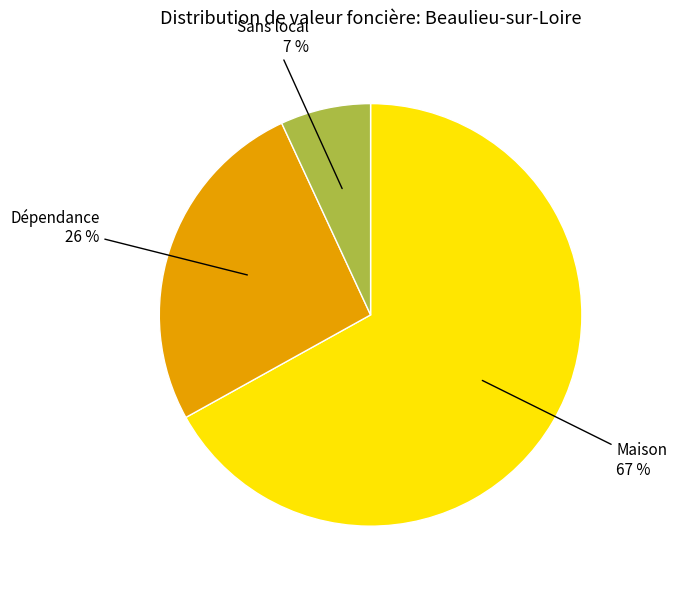

True or false: Dépendance accounts for 26% of the total.

True